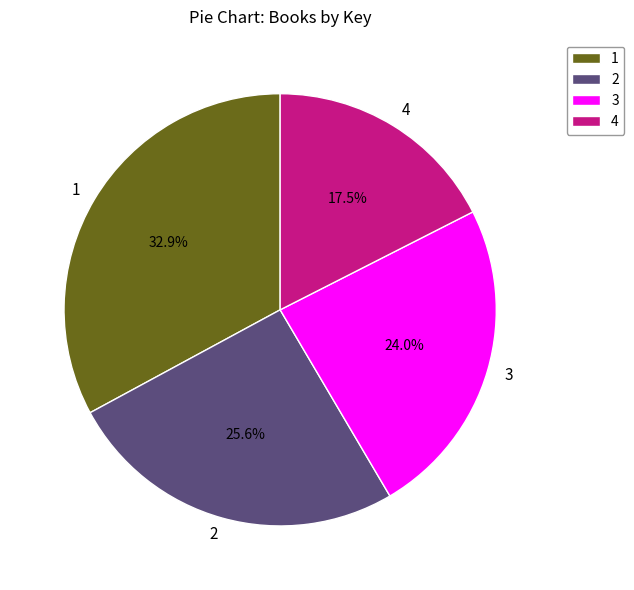

Does 4 account for over 50% of the chart?

No